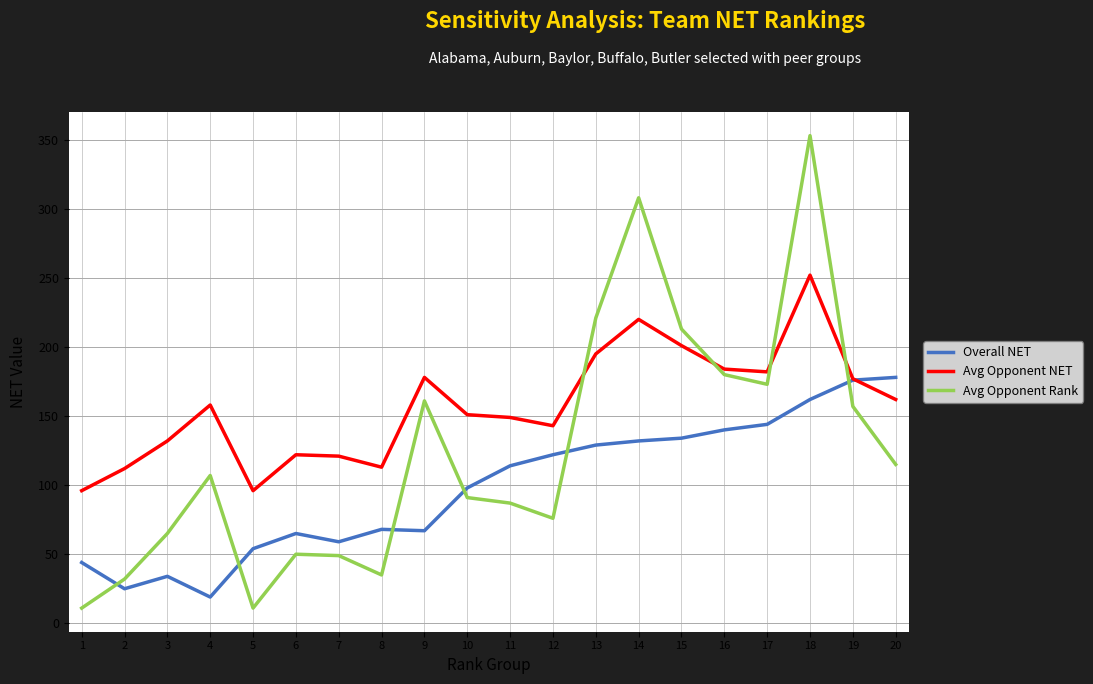

What is the spread (max minus min) of values at 7?

72